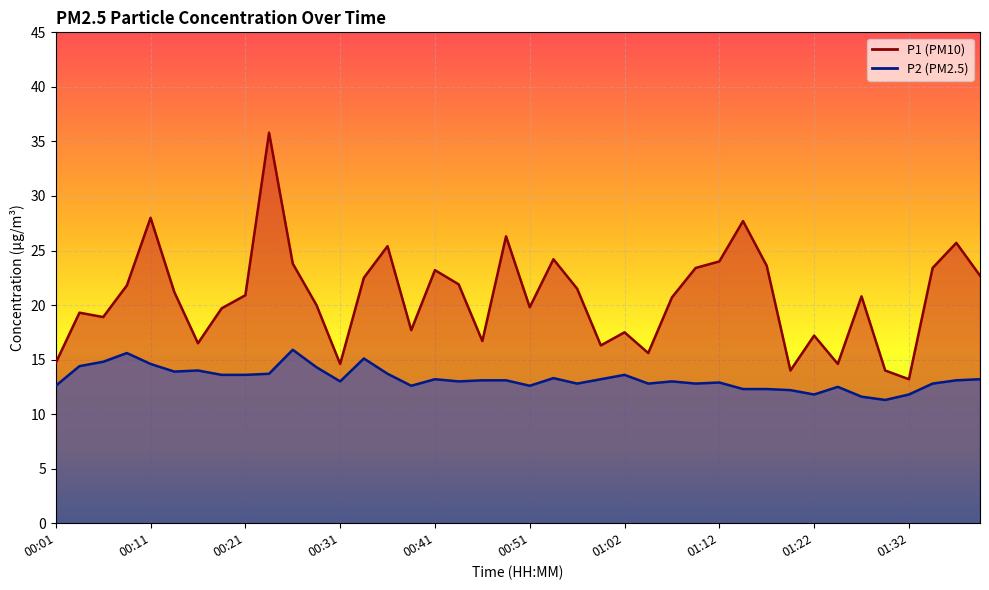

What is the highest value of the P2 series?

15.9